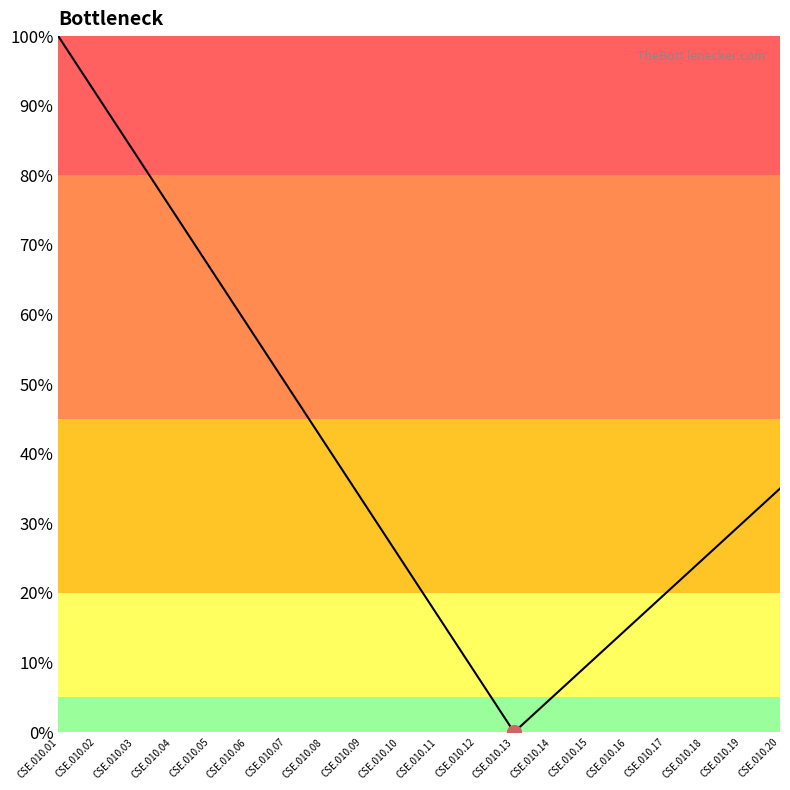

Is this an area chart (filled region under the line)?

No